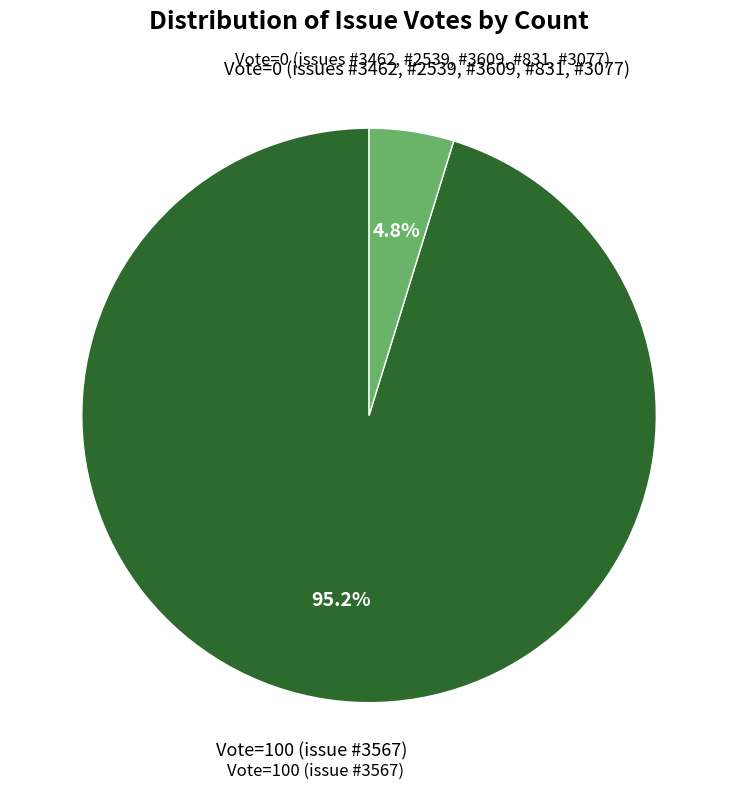

Between Vote=0 (issues #3462, #2539, #3609, #831, #3077) and Vote=100 (issue #3567), which is larger?

Vote=100 (issue #3567)